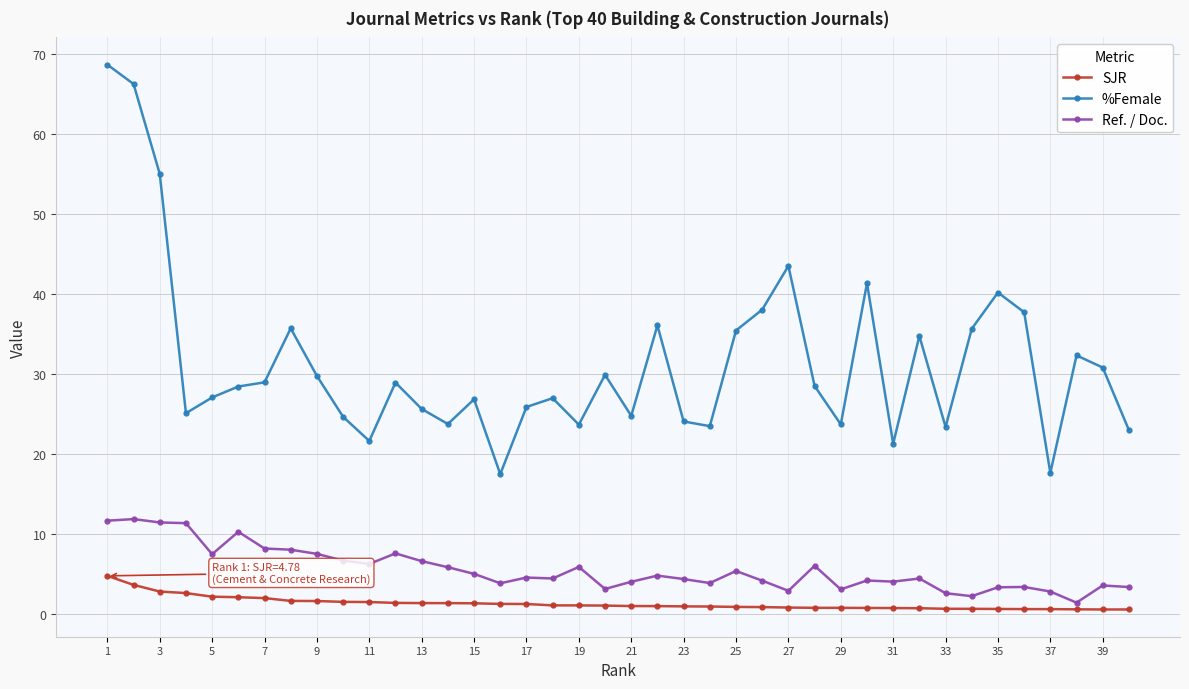

What is the value of the SJR point at the 10th from the left?

1.5